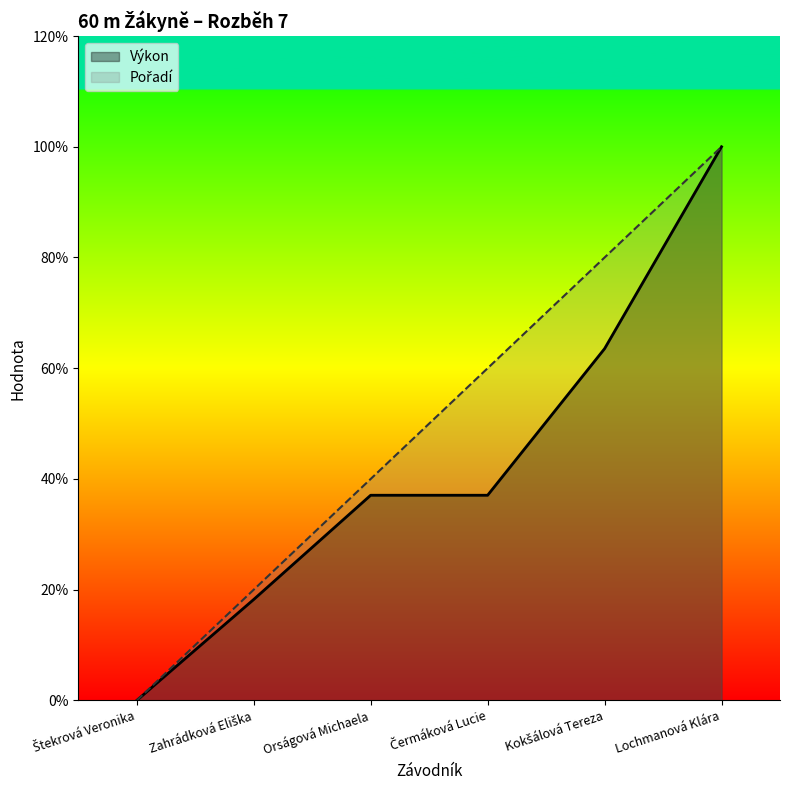

Reading right to left, extract all data points from this chart.

Výkon: Lochmanová Klára=10.0	Kokšálová Tereza=6.4	Čermáková Lucie=3.7	Orságová Michaela=3.7	Zahrádková Eliška=1.8	Štekrová Veronika=0.0
Pořadí: Lochmanová Klára=10.0	Kokšálová Tereza=8.0	Čermáková Lucie=6.0	Orságová Michaela=4.0	Zahrádková Eliška=2.0	Štekrová Veronika=0.0